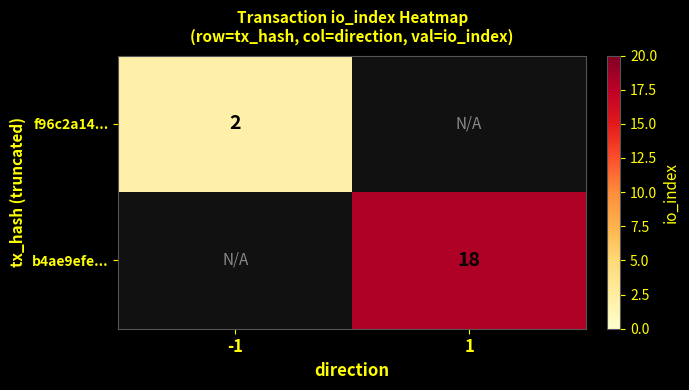

How many categories are shown in the chart?

2